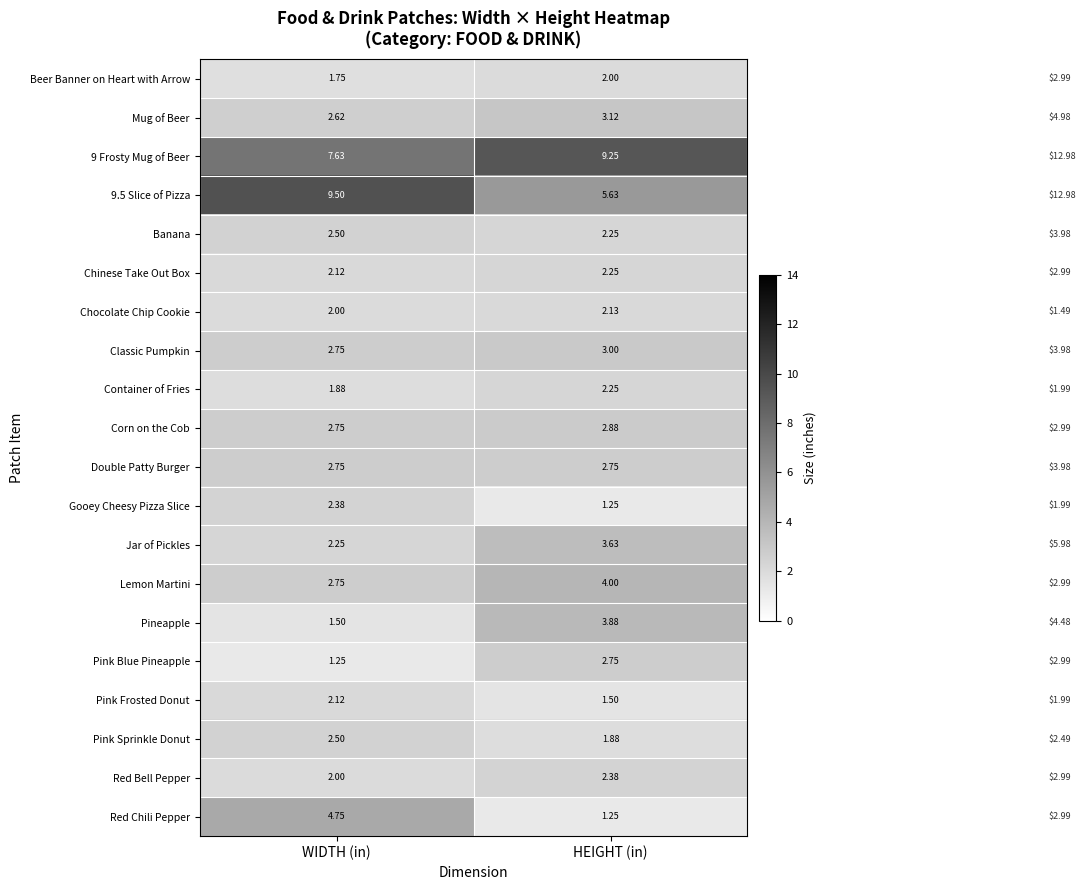

At how many categories does at least one series exceed 3?

2